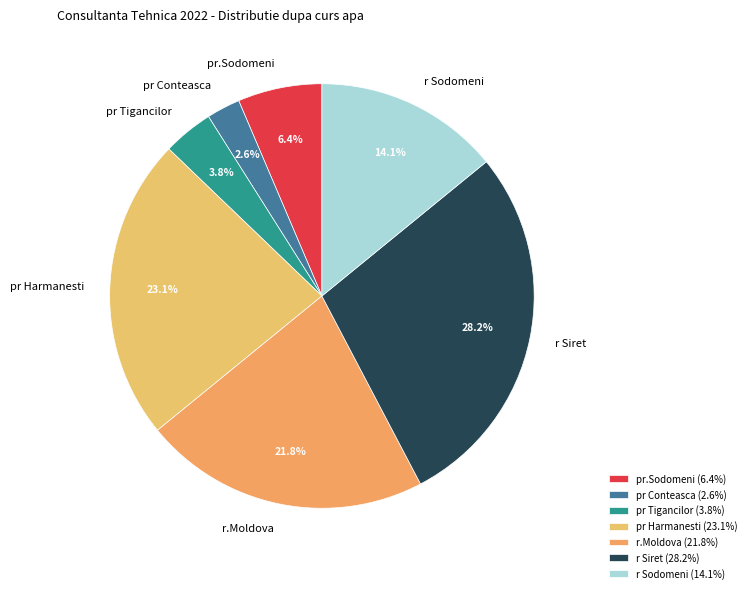

Is there any slice that represents more than half of the pie?

No